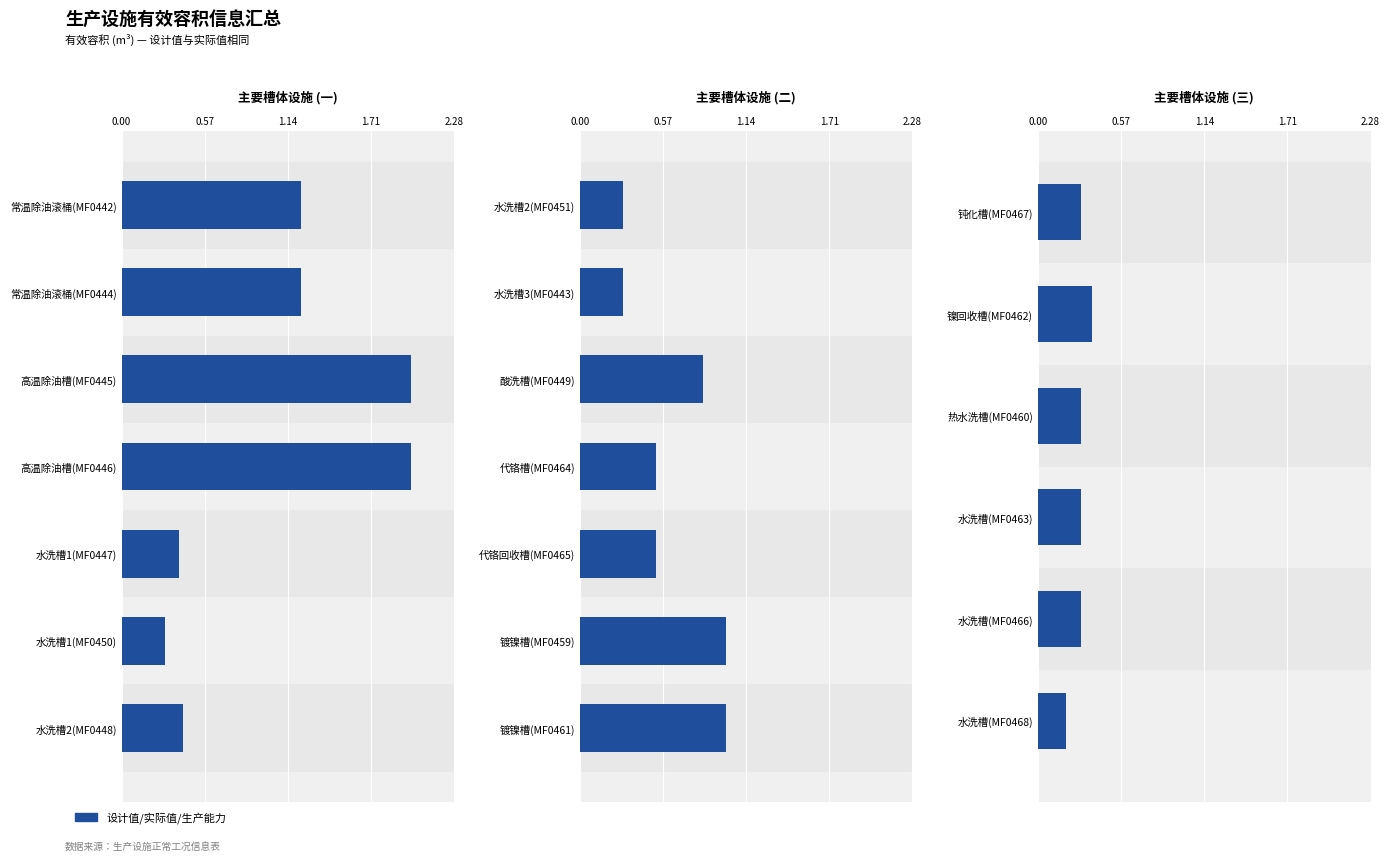

What is the value of the 3rd bar from the left?

0.3